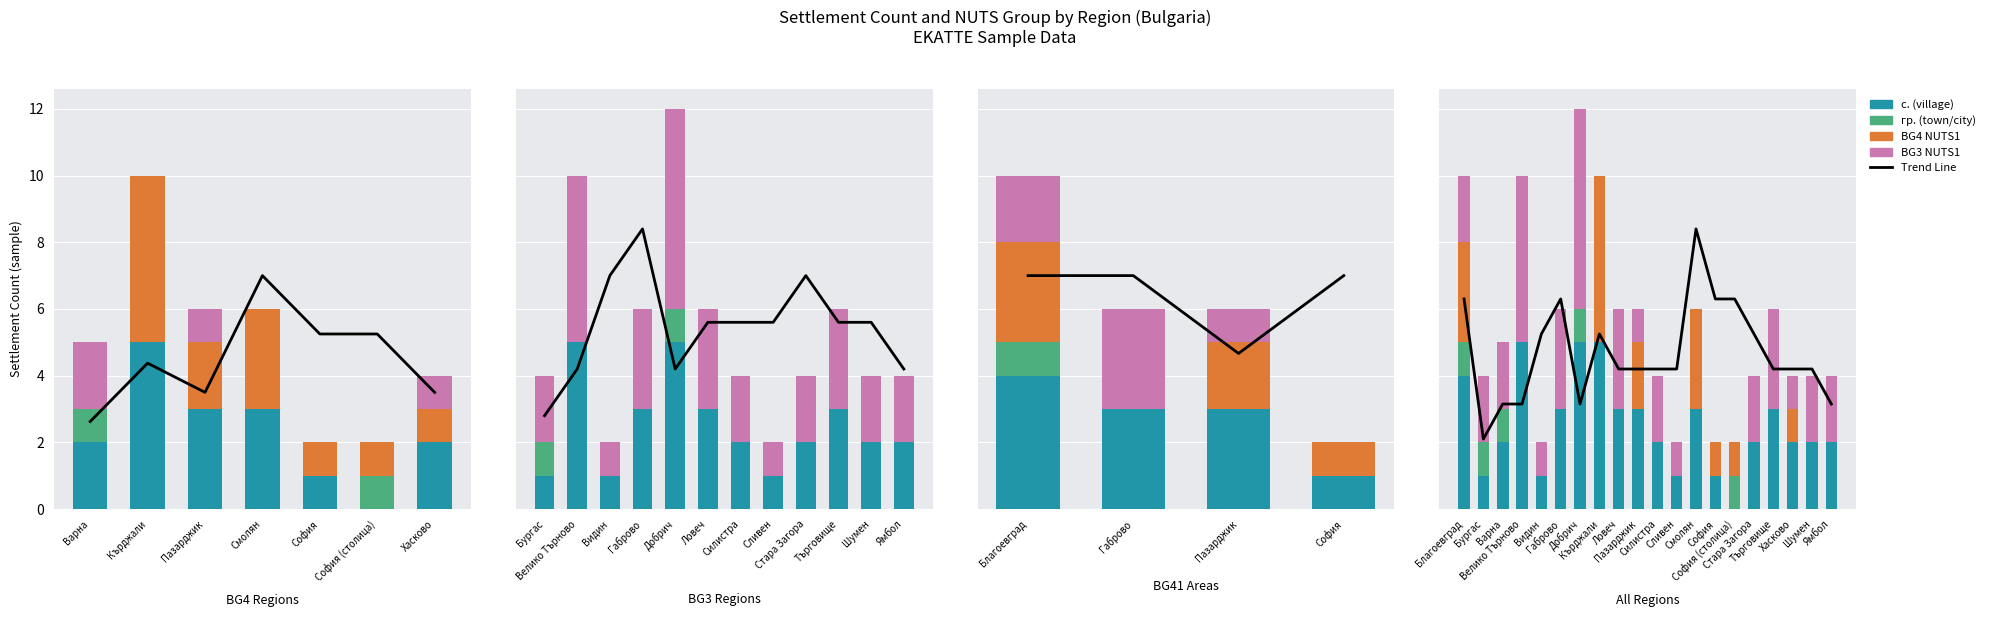

List the series in order of their peak value, lowest first.

гр., с., BG4, BG3, Trend Line